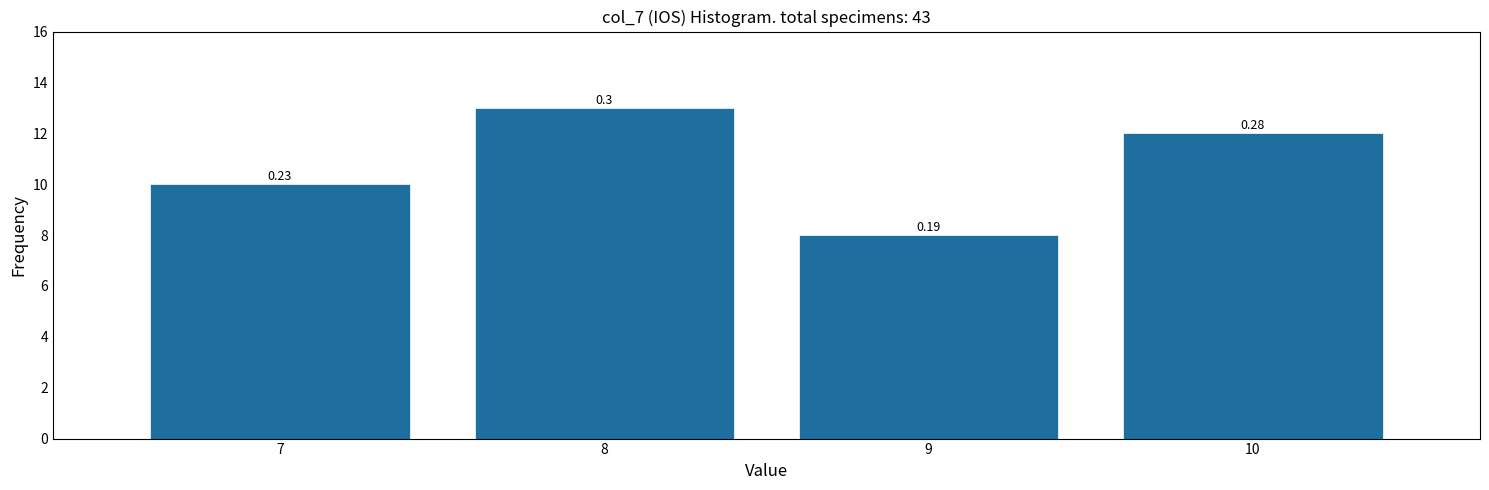

Does the chart contain any negative values?

No